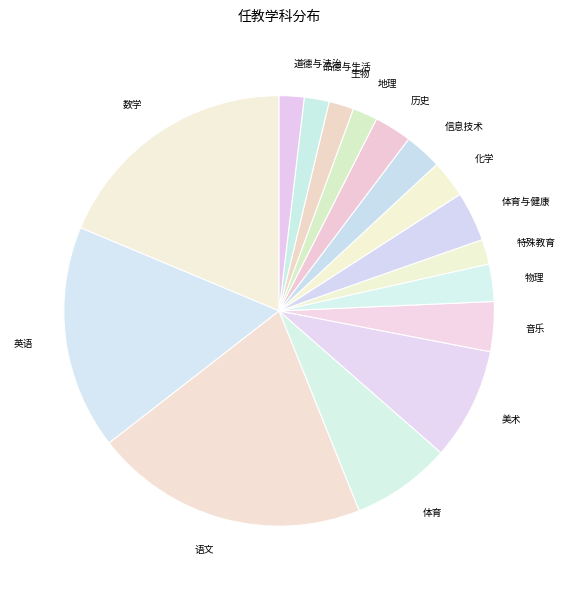

True or false: 小学教师资格 accounts for 87% of the total.

True